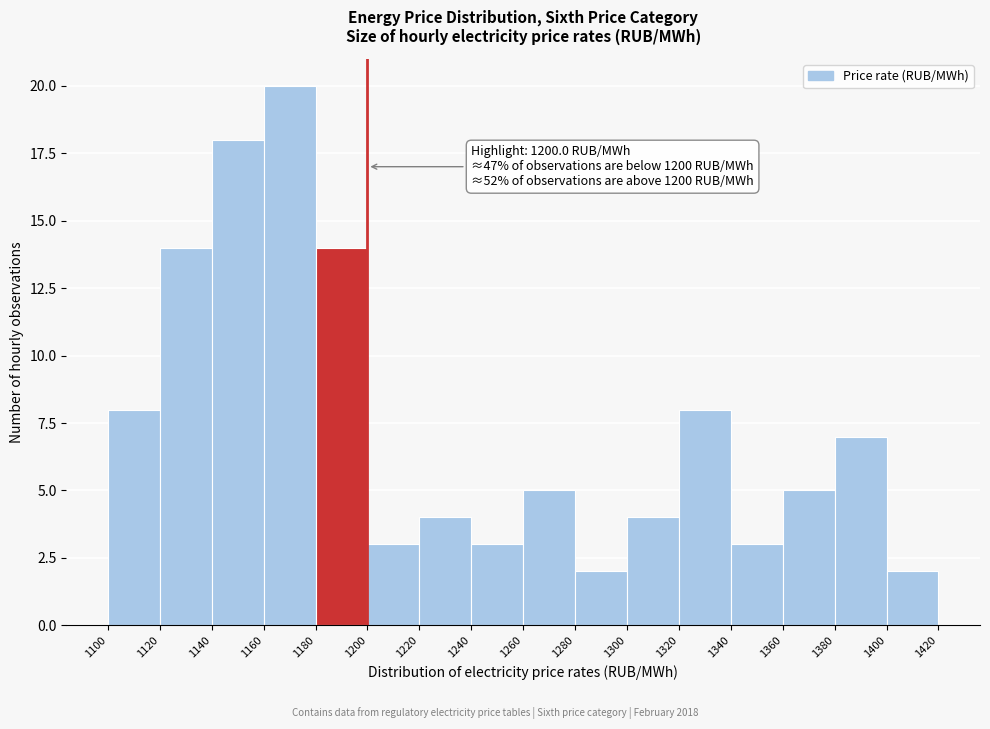

Which range on the x-axis has the tallest bar?

1160 to 1180